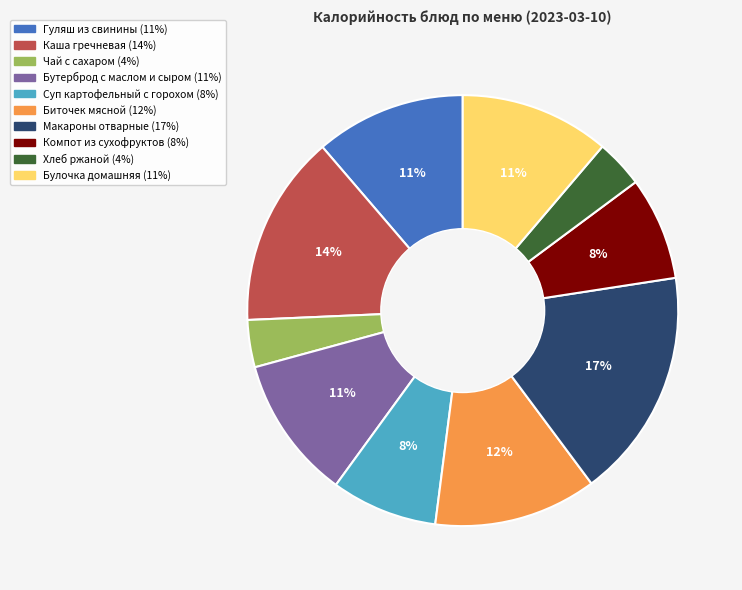

How many slices are in this pie chart?

10